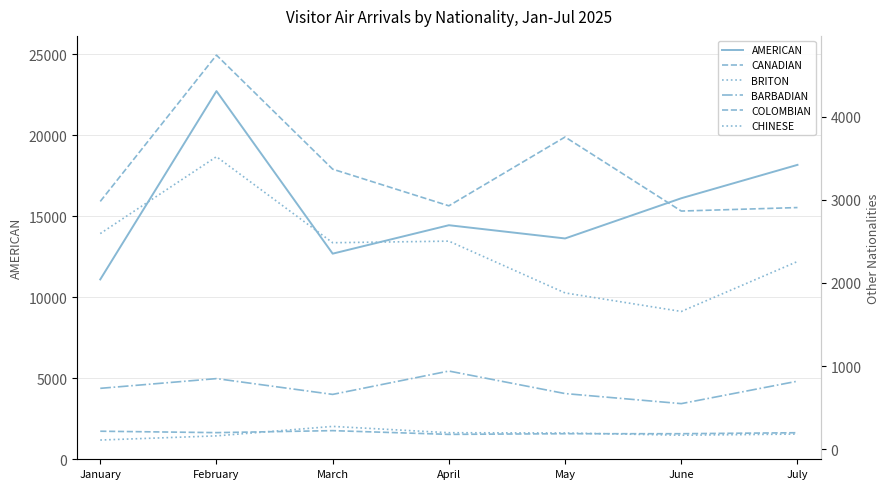

What is the difference between the CANADIAN values at March and June?

504